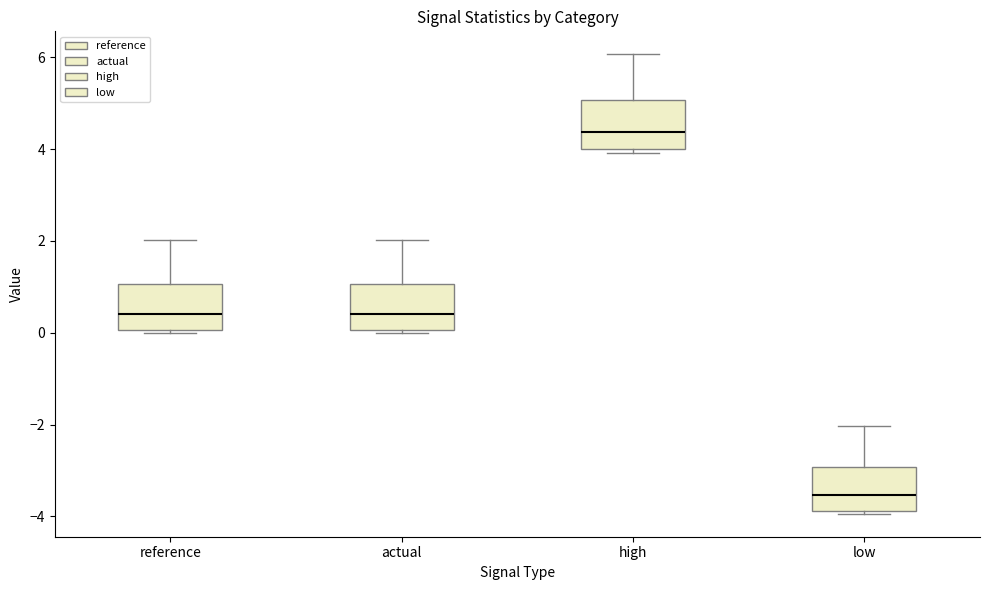

Where is the upper edge of the box for low on the y-axis? The values are not printed on the chart, so give them approximately, as read against the axis.

-3.0